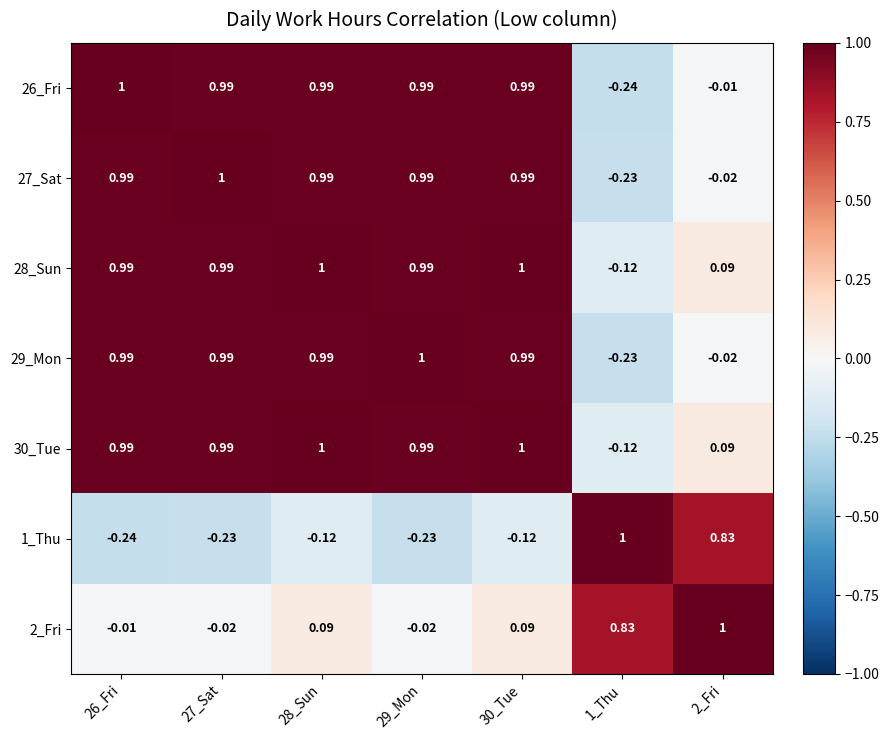

Is the value of 30_Tue at 28_Sun greater than the value of 2_Fri at 30_Tue?

Yes